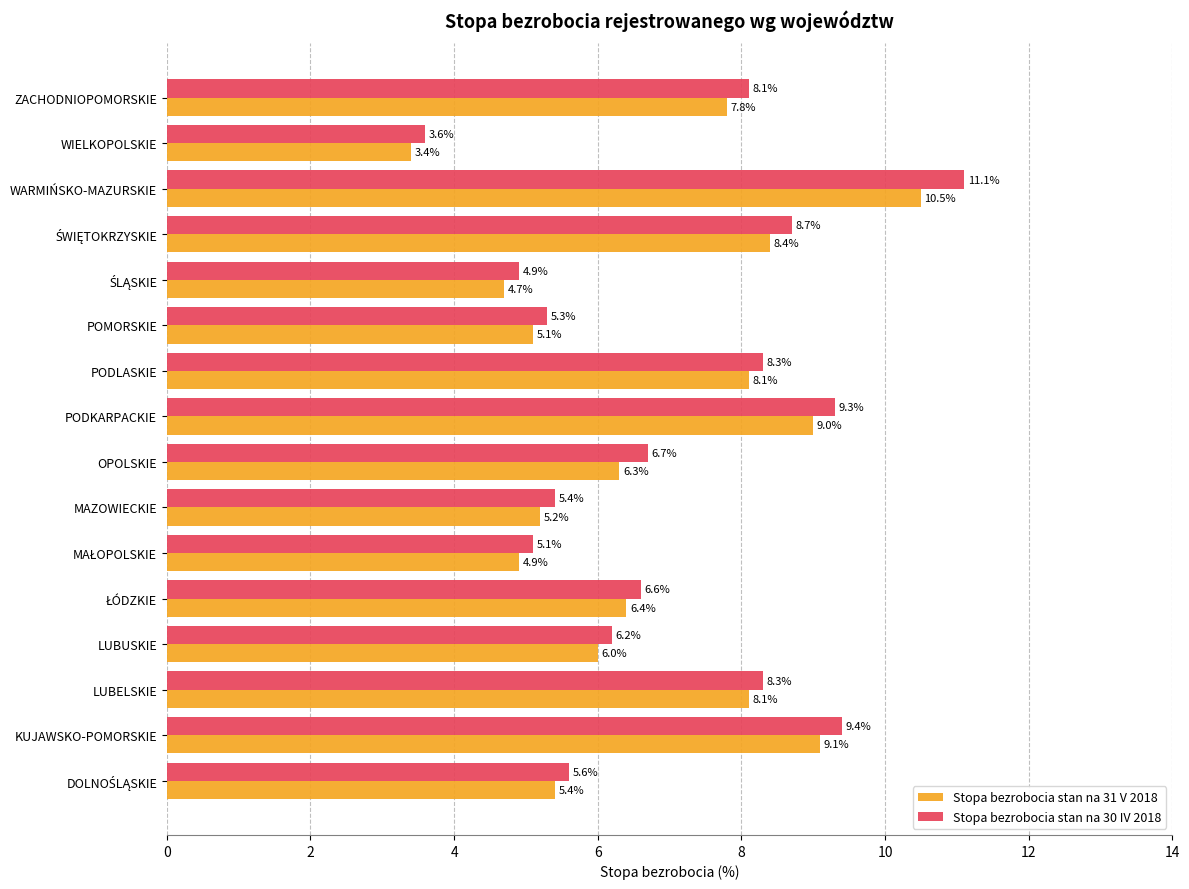

Which series has the widest spread of values?

Stopa bezrobocia stan na 30 IV 2018